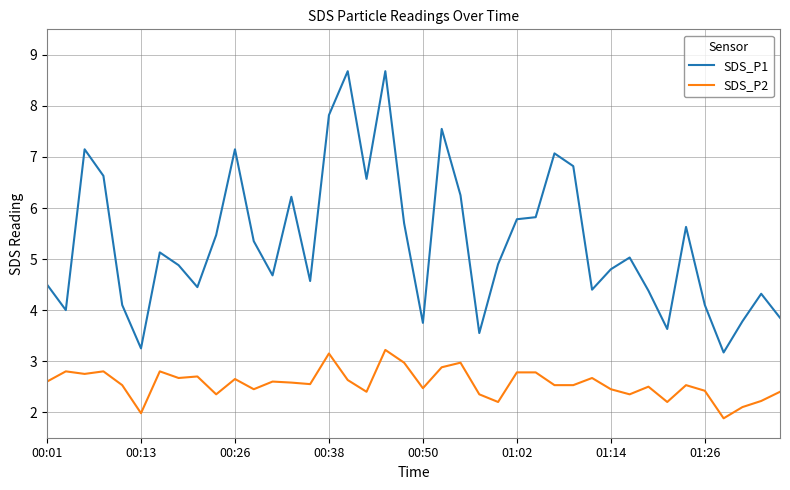

True or false: SDS_P1 and SDS_P2 intersect in this chart.

False